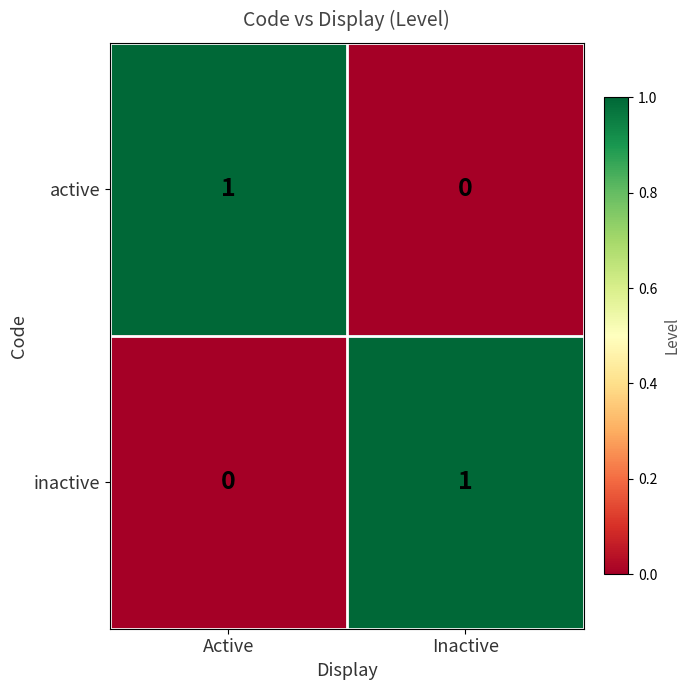

True or false: active has a value of 0 at Inactive.

True